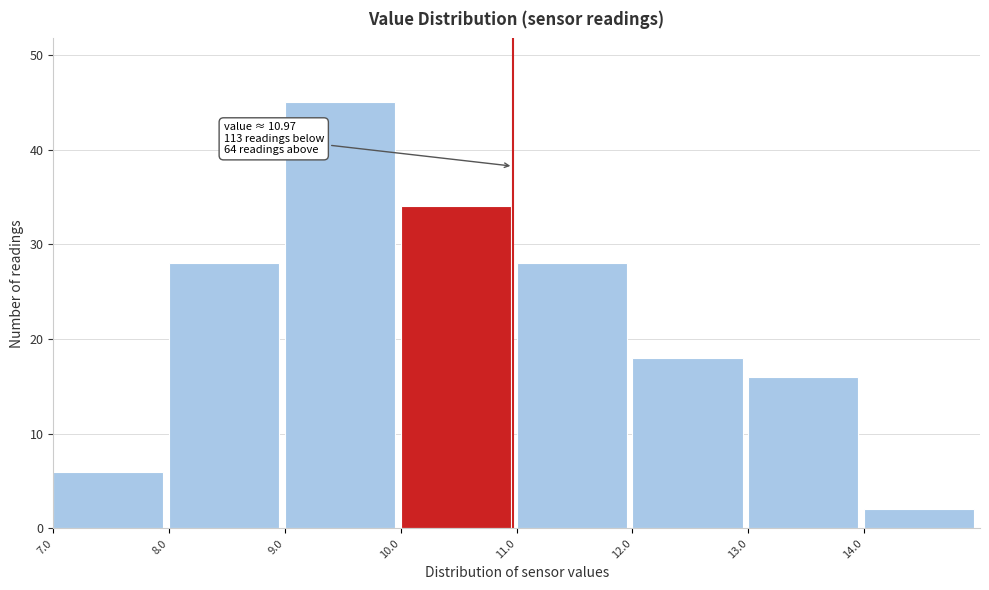

Which range on the x-axis has the tallest bar?

9 to 10